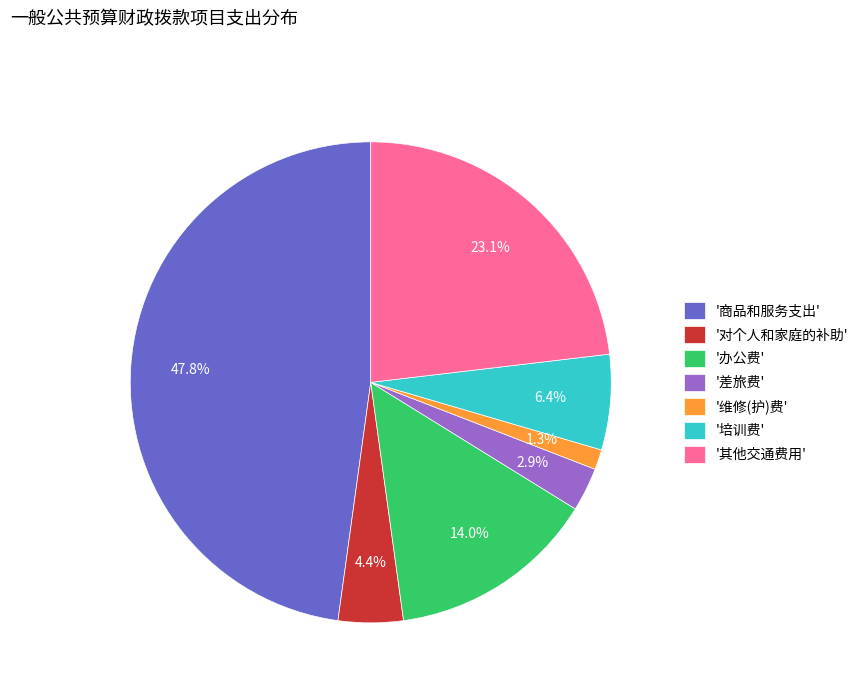

How many segments does this pie chart have?

7